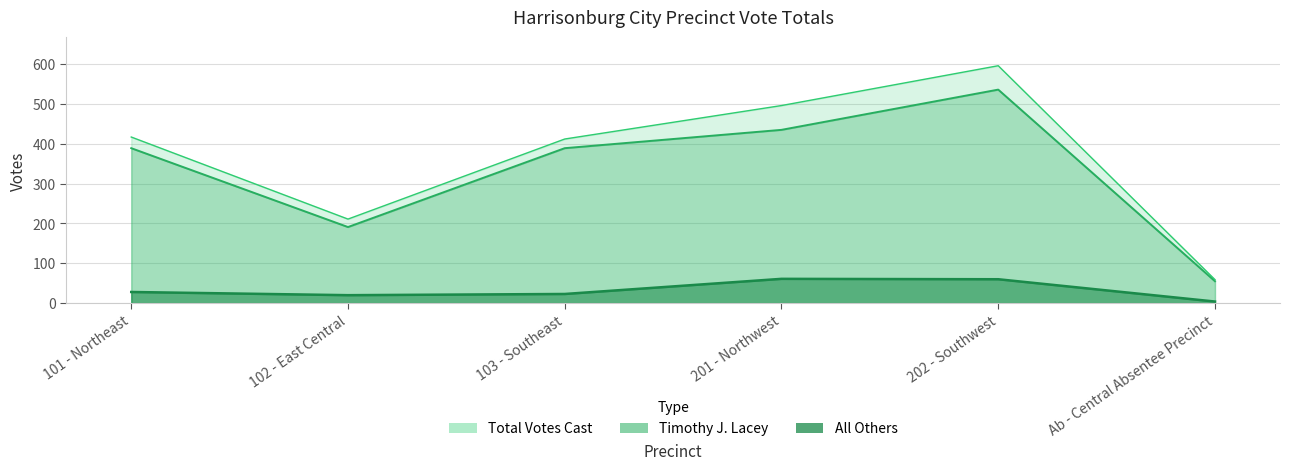

Reading right to left, transcribe all the data shown in this chart.

Timothy J. Lacey: 55	536	435	389	191	389
All Others: 4	60	61	23	20	28
Total Votes Cast: 59	596	496	412	211	417